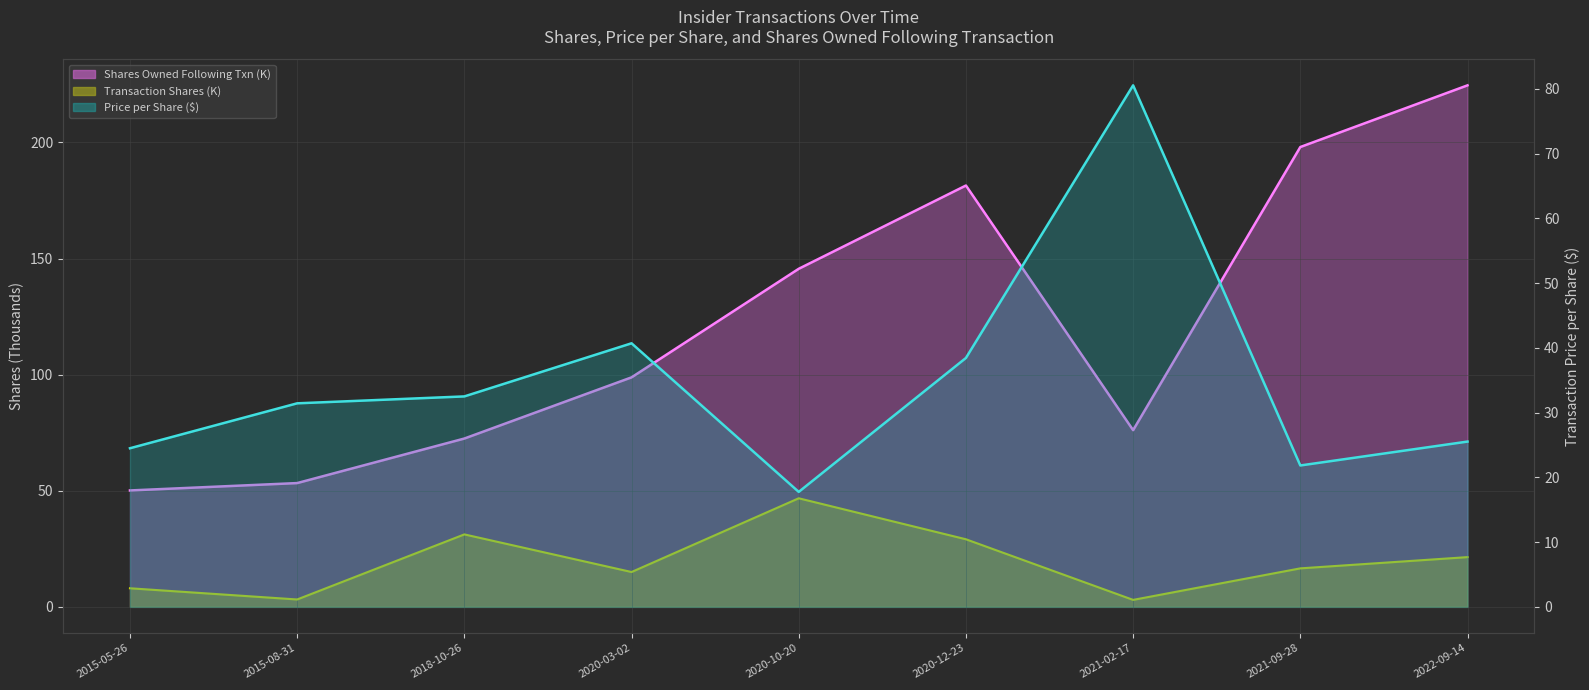

Reading left to right, list all the values displayed in this chart.

Shares Owned Following Txn (K) line: 50.1	53.3	72.5	98.8	145.6	181.4	76.1	198.0	224.6
Transaction Shares (K) line: 8.0	3.2	31.2	15.0	46.8	29.1	3.0	16.6	21.4
Price per Share ($) line: 24.5	31.4	32.5	40.7	17.8	38.4	80.6	21.8	25.5